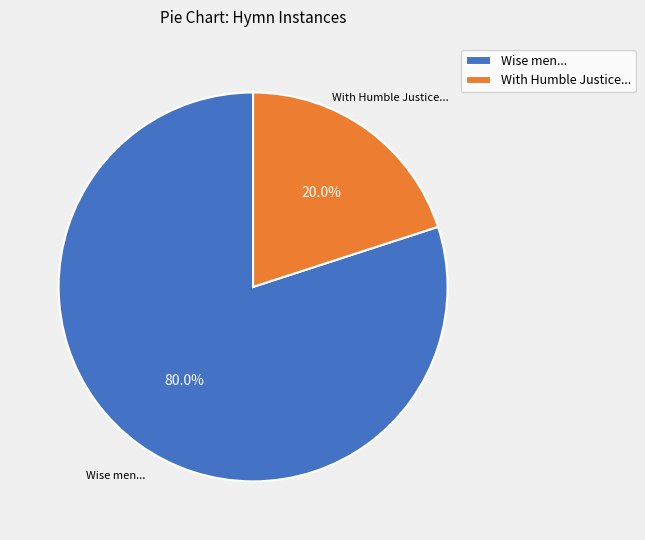

Which has a higher value, With Humble Justice... or Wise men...?

Wise men...